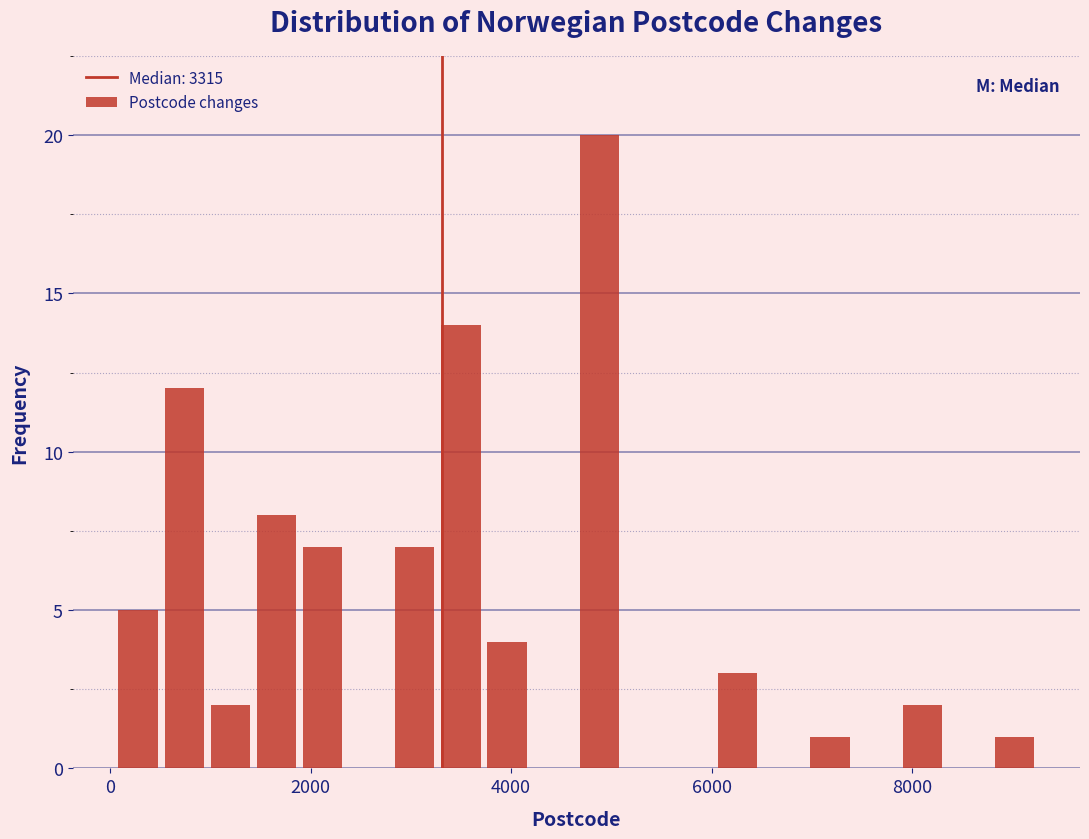

Around what value on the x-axis is the tallest bar? Give the approximate position of its centre, as read against the axis.

4800